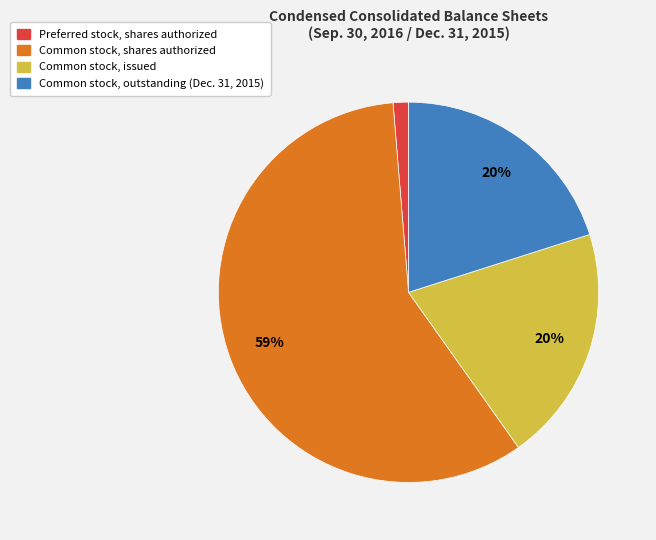

Between Preferred stock, shares authorized and Common stock, shares authorized, which is larger?

Common stock, shares authorized